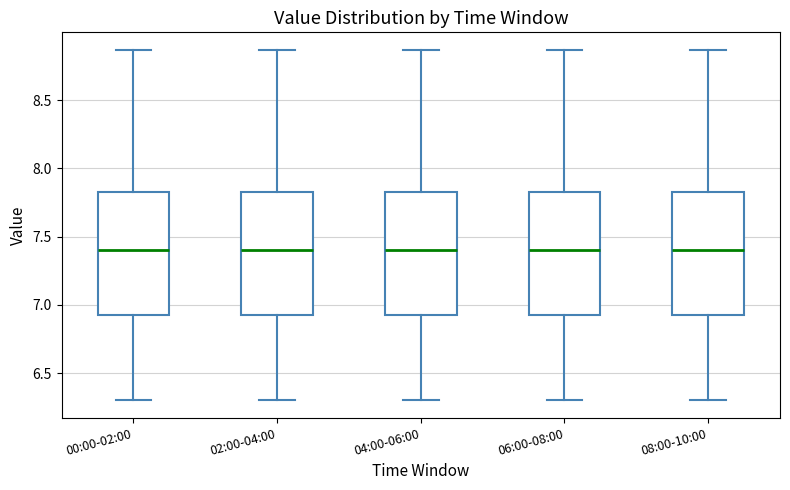

Reading left to right, read every box against the y-axis: the position of its median line, the range the box covers, and the ends of its whiskers. The values are not printed on the chart, so give them approximately, as read against the axis.

00:00-02:00: median 7.40, box 6.95 to 7.85, whiskers 6.30 to 8.85
02:00-04:00: median 7.40, box 6.95 to 7.85, whiskers 6.30 to 8.85
04:00-06:00: median 7.40, box 6.95 to 7.85, whiskers 6.30 to 8.85
06:00-08:00: median 7.40, box 6.95 to 7.85, whiskers 6.30 to 8.85
08:00-10:00: median 7.40, box 6.95 to 7.85, whiskers 6.30 to 8.85